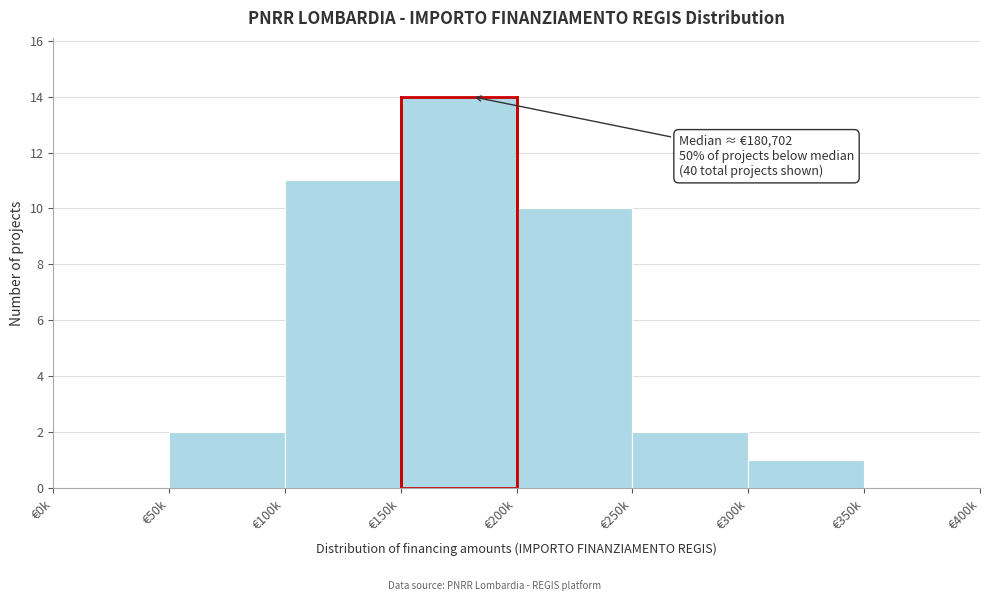

Reading left to right, what are all the values shown in this chart?

€0k=0	€50k=2	€100k=11	€150k=14	€200k=10	€250k=2	€300k=1	€350k=0